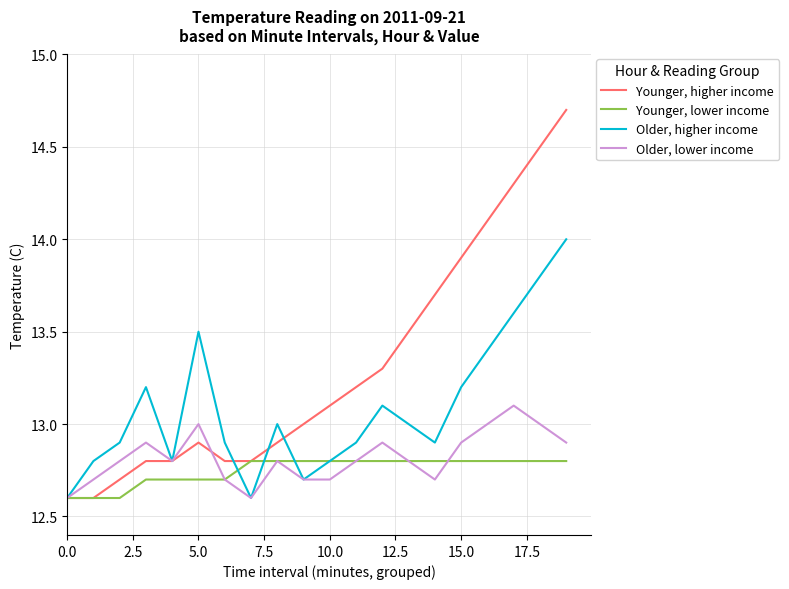

What are all the series names shown in the legend?

Younger, higher income, Younger, lower income, Older, higher income, Older, lower income